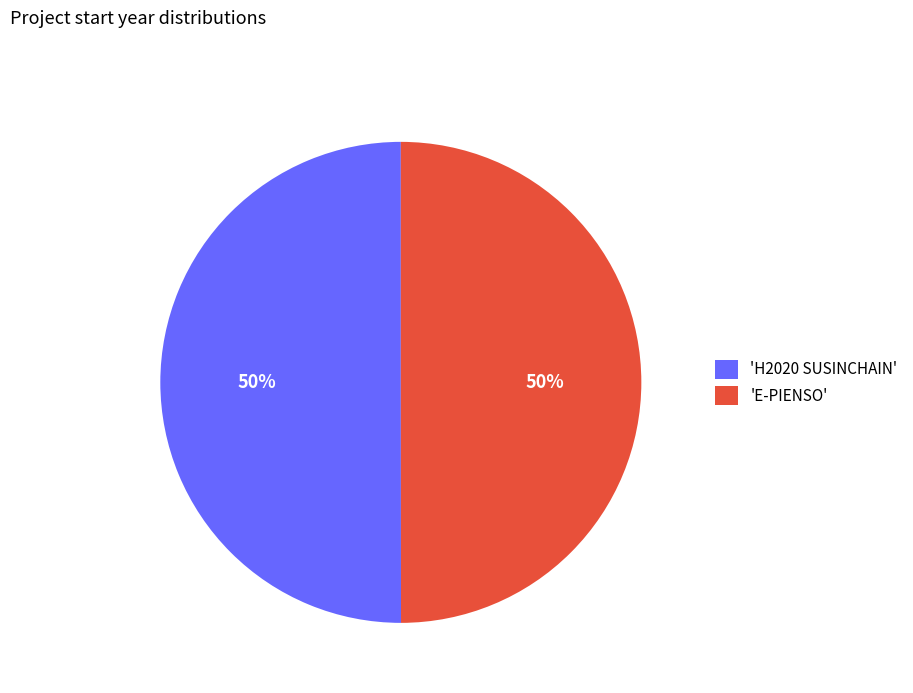

Combined, do 'E-PIENSO' and 'H2020 SUSINCHAIN' account for over 50%?

Yes